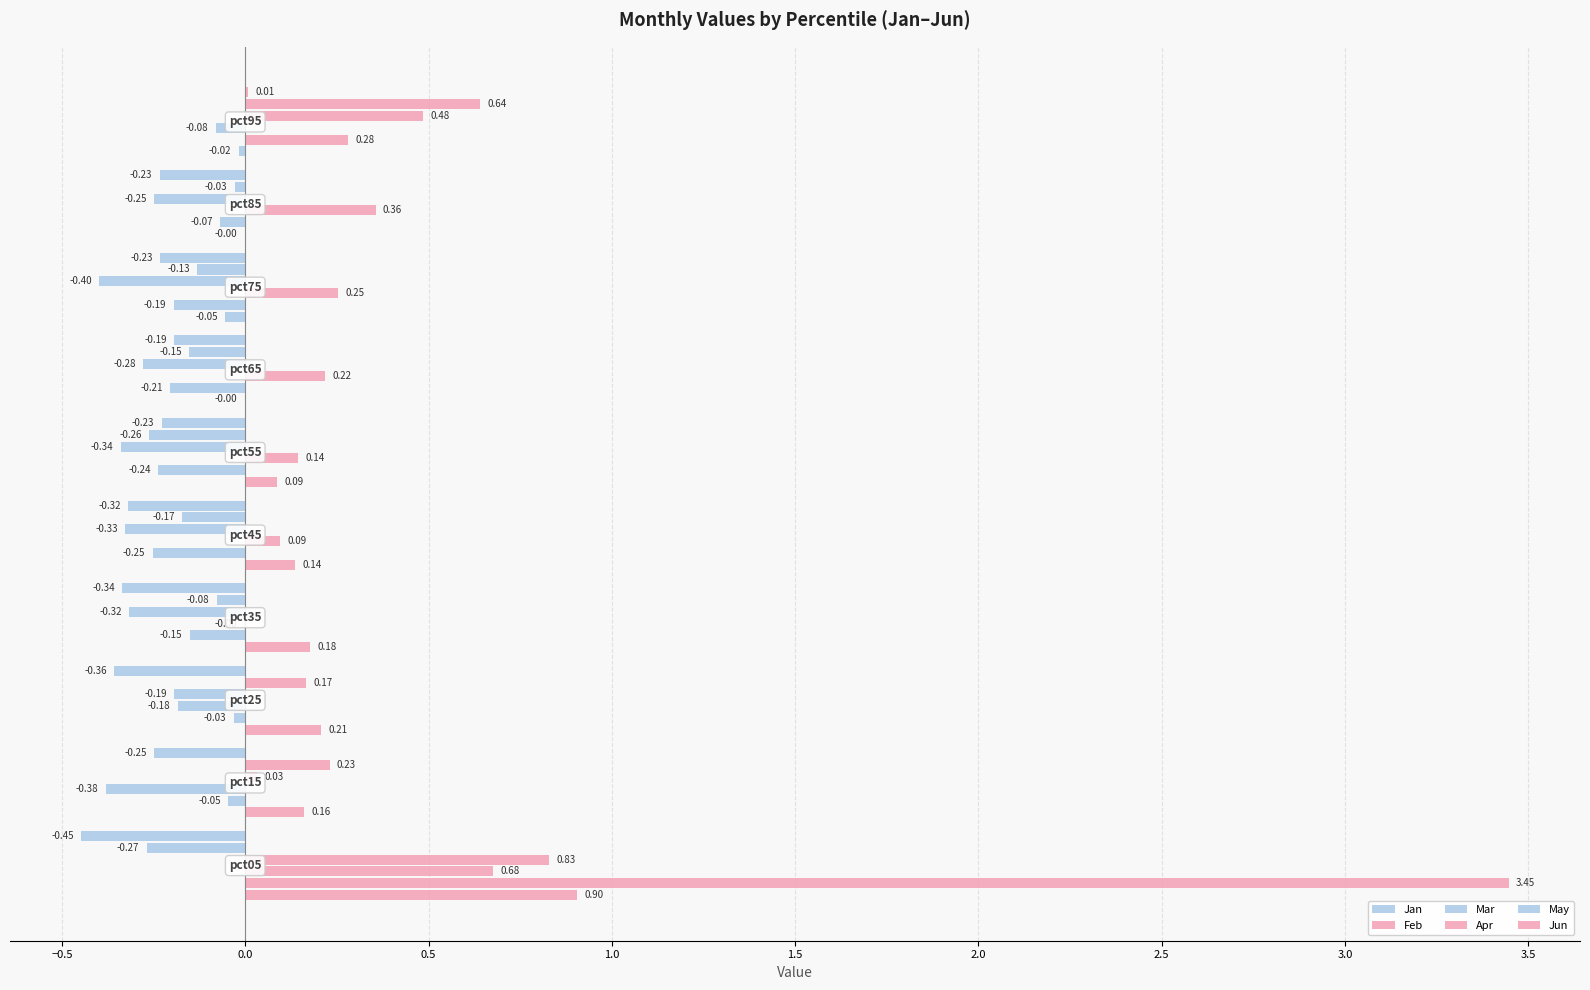

True or false: the data shows 0.1 at 0.0.

False